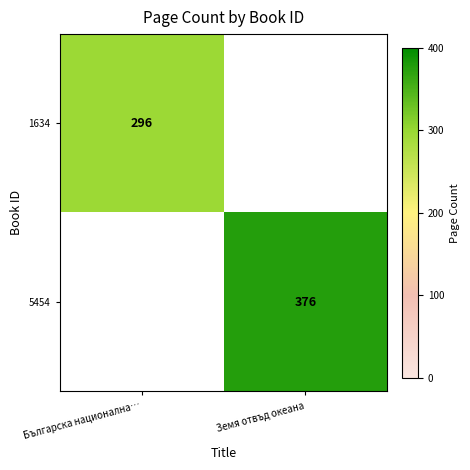

Is the value of 1634 at Българска национална… greater than the value of 5454 at Земя отвъд океана?

No